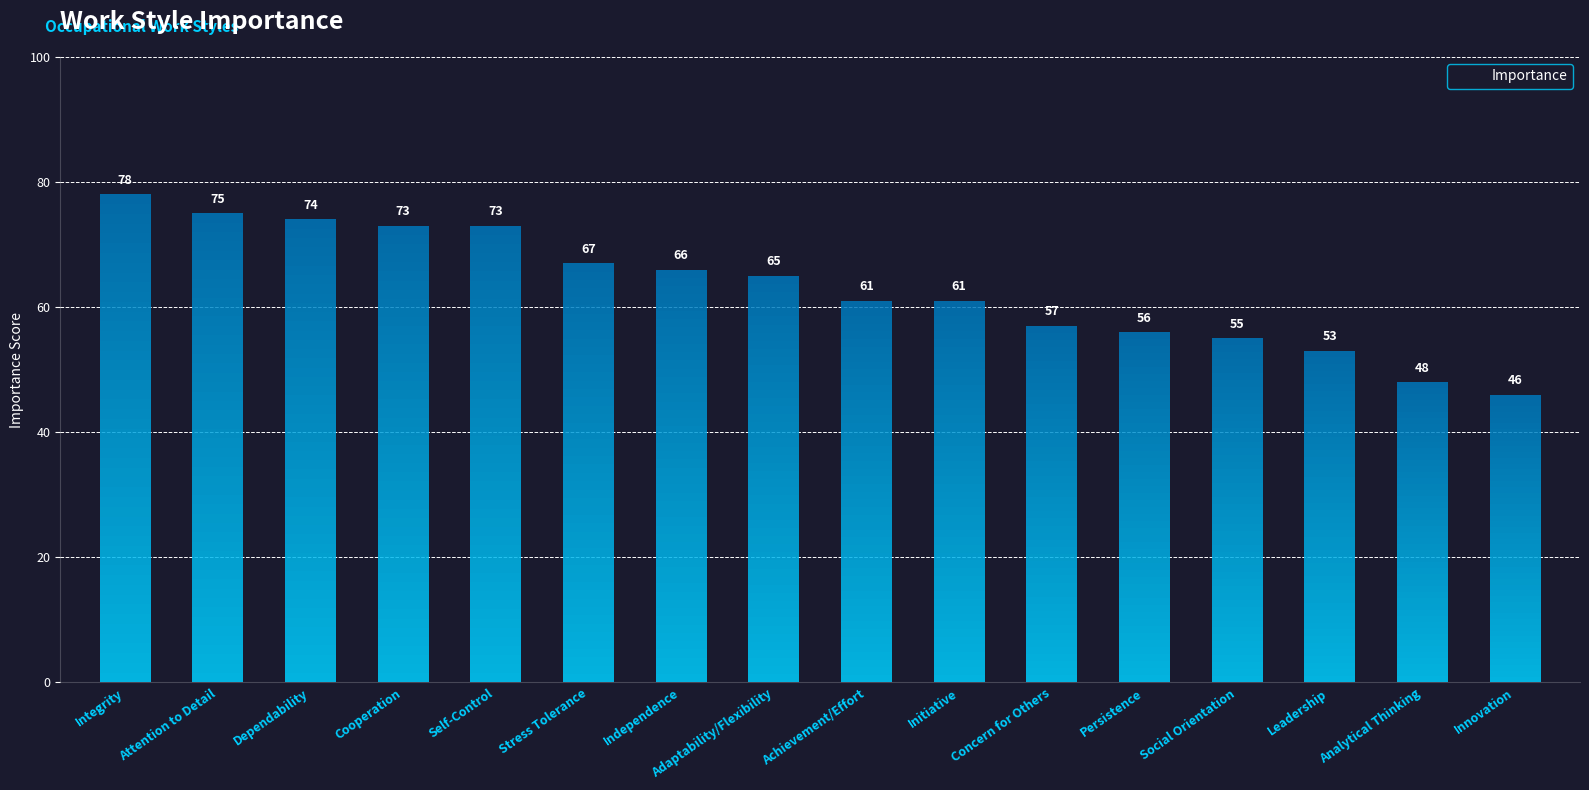

Count the number of data series in this chart.

1